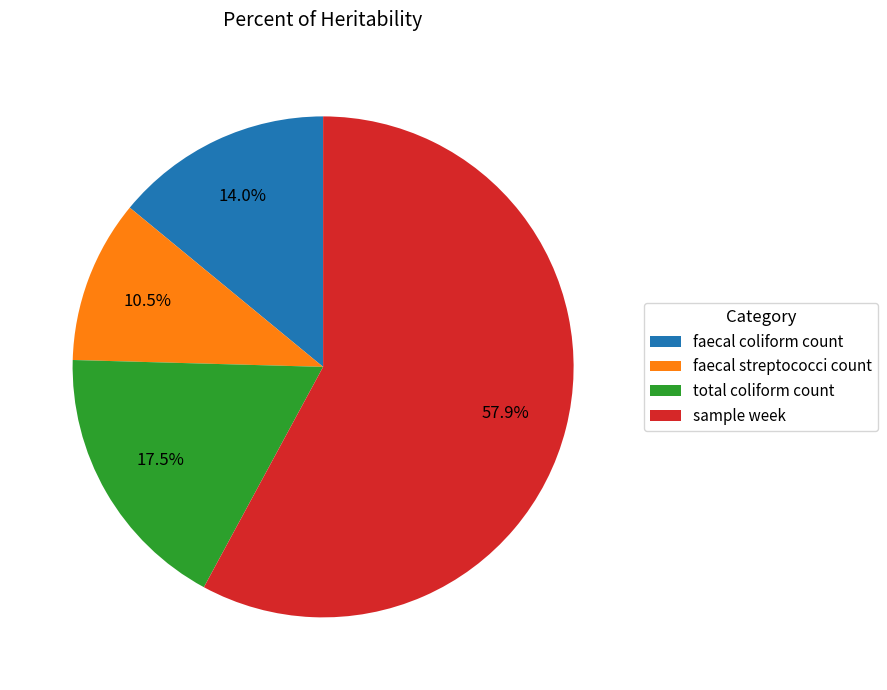

Does total coliform count account for over 50% of the chart?

No